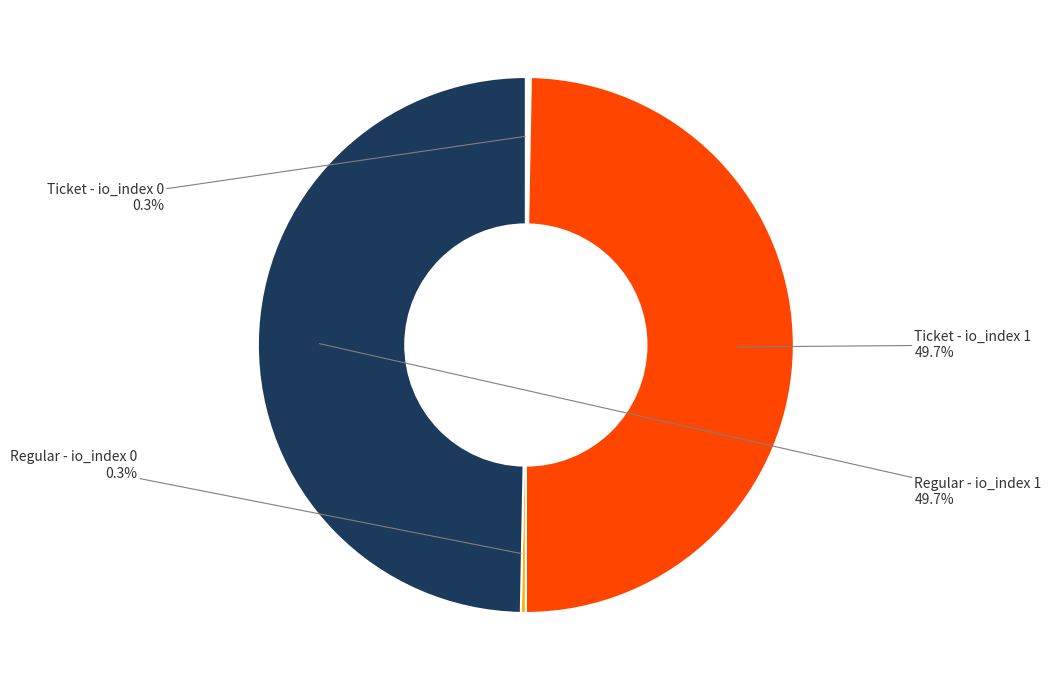

Does Regular - io_index 1 account for over 50% of the chart?

No